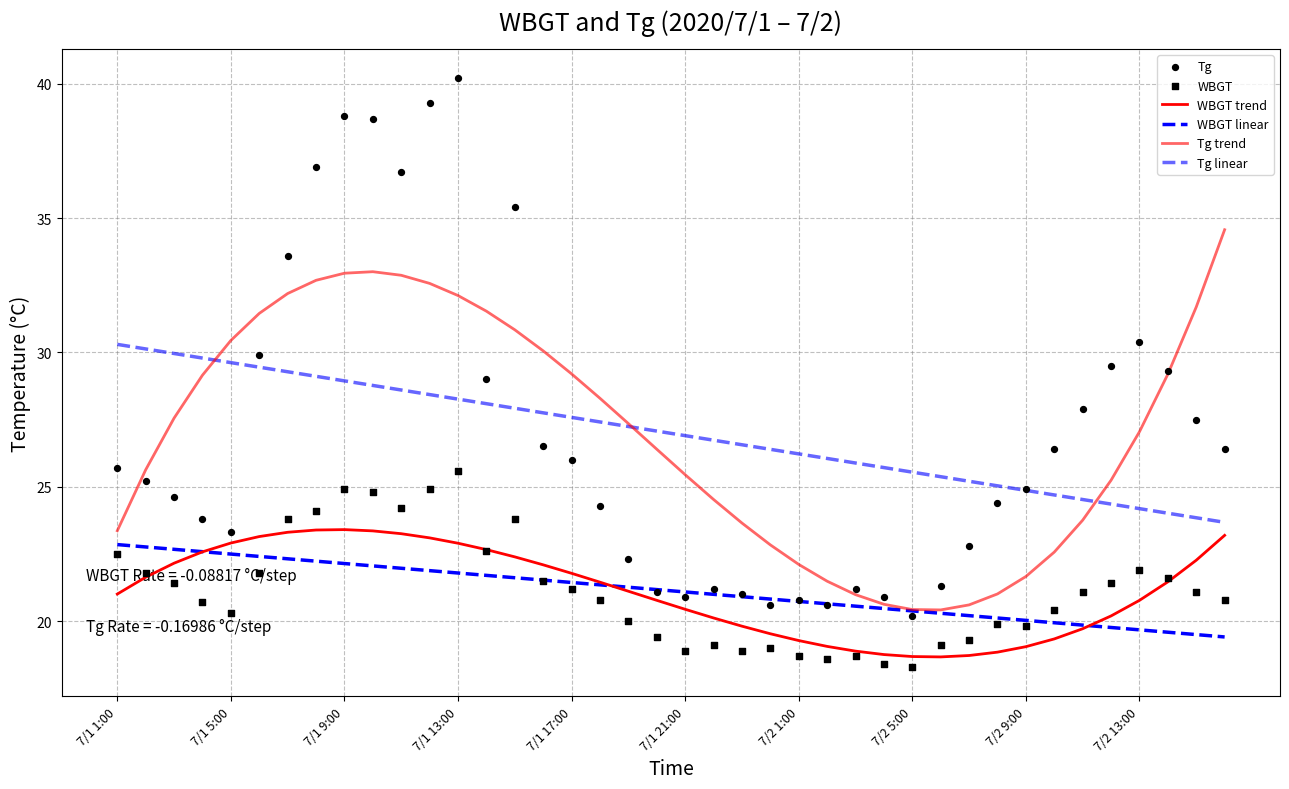

Which series reaches the maximum Y coordinate?

Tg